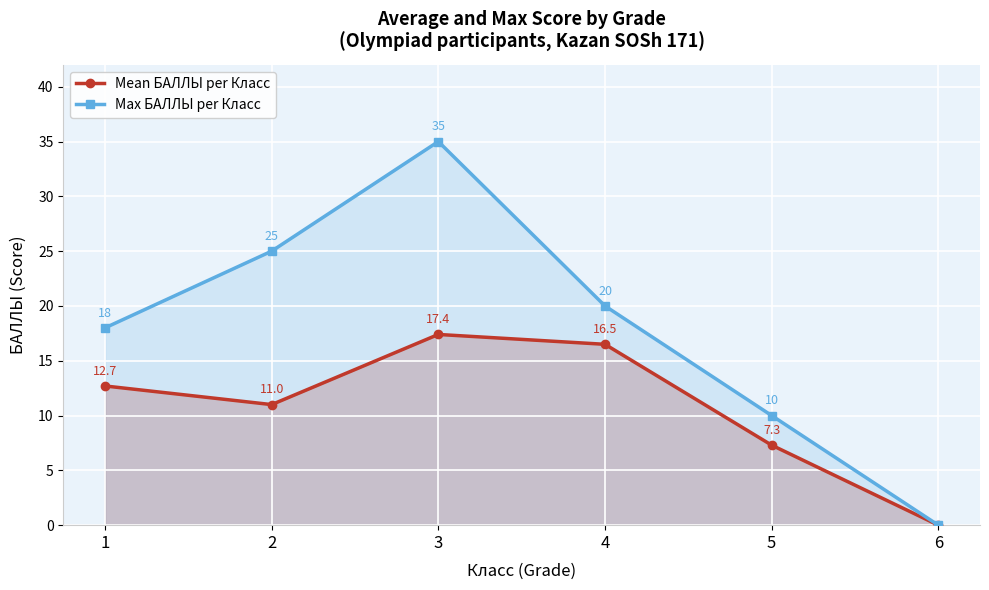

What is the difference between the Max БАЛЛЫ per Класс values at 4 and 3?

15.0